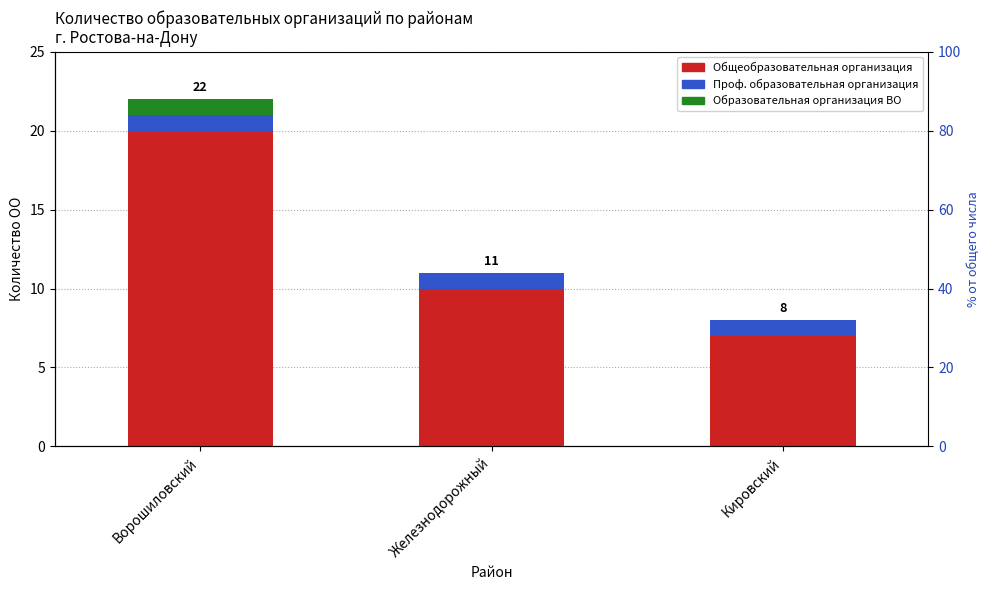

Reading left to right, list all the values displayed in this chart.

Общеобразовательная организация: 20	10	7
Проф. образовательная организация: 1	1	1
Образовательная организация ВО: 1	0	0